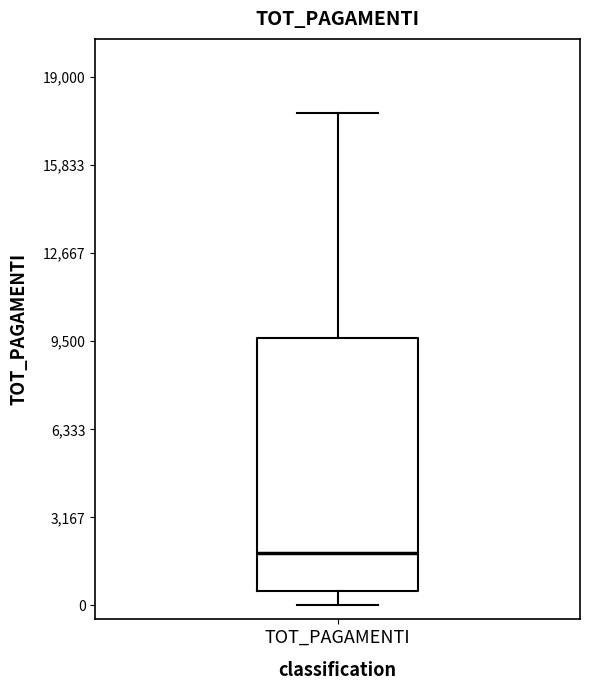

Read this box plot against the y-axis: the position of the median line, the range covered by the box, and the ends of both whiskers. The values are not printed on the chart, so give them approximately, as read against the axis.

median 2000, box 500 to 9500, whiskers 0 to 17500